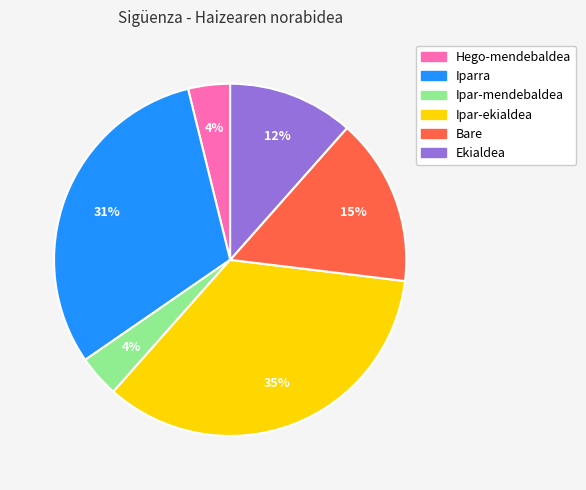

What is the largest slice in the pie chart?

Ipar-ekialdea